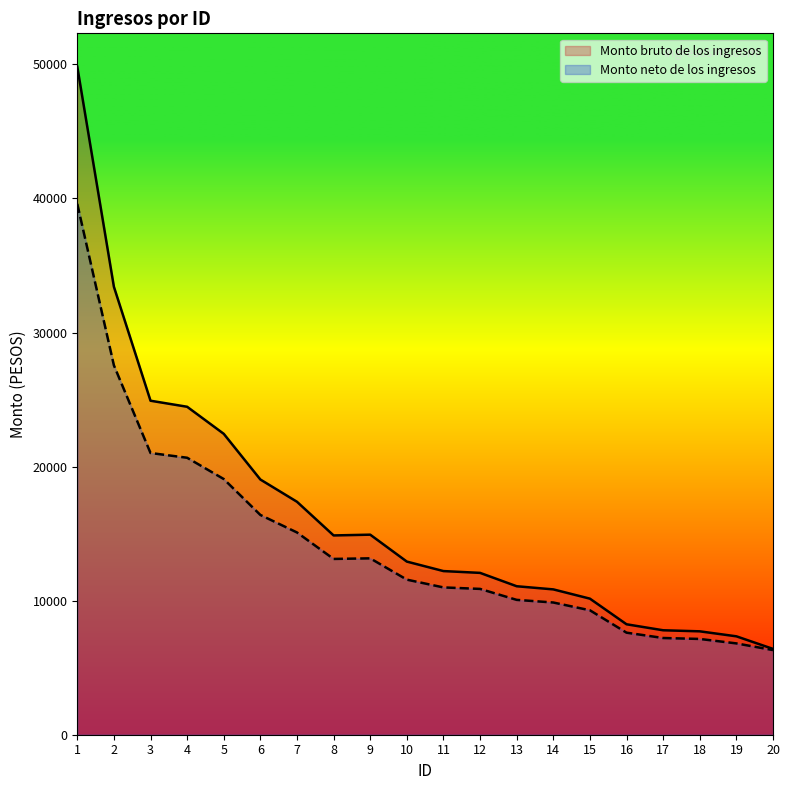

Reading left to right, extract all data points from this chart.

Monto bruto de los ingresos: 49828.5	33416.4	24914.7	24463.8	22445.4	19037.7	17377.2	14865.9	14922.9	12914.7	12207.3	12072.6	11075.7	10841.4	10149.9	8238.3	7791.6	7712.7	7340.1	6402.3
Monto neto de los ingresos: 39597.7	27554.4	21015.0	20660.4	19073.1	16393.3	15087.5	13112.6	13157.4	11568.3	10987.6	10877.1	10058.8	9862.9	9282.0	7612.3	7214.2	7143.8	6811.8	6314.3